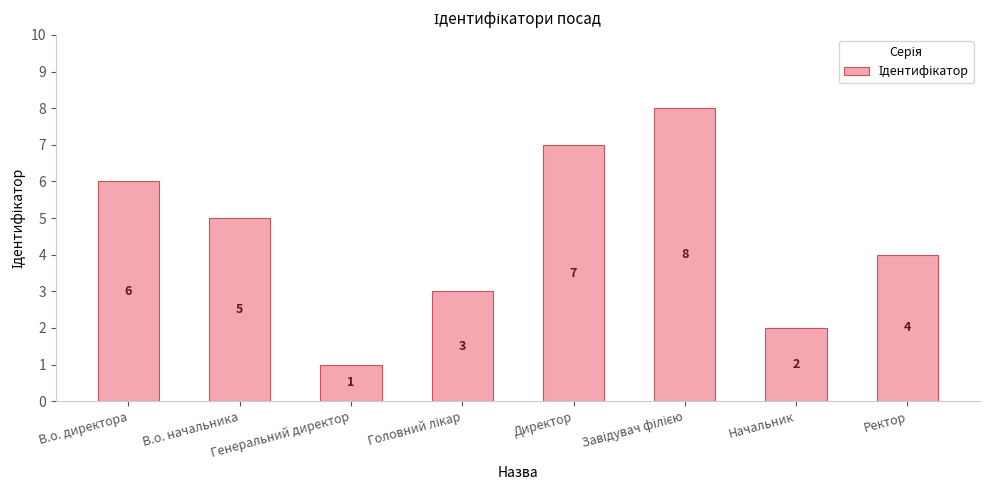

What is the label of the 3rd bar from the left?

Генеральний директор